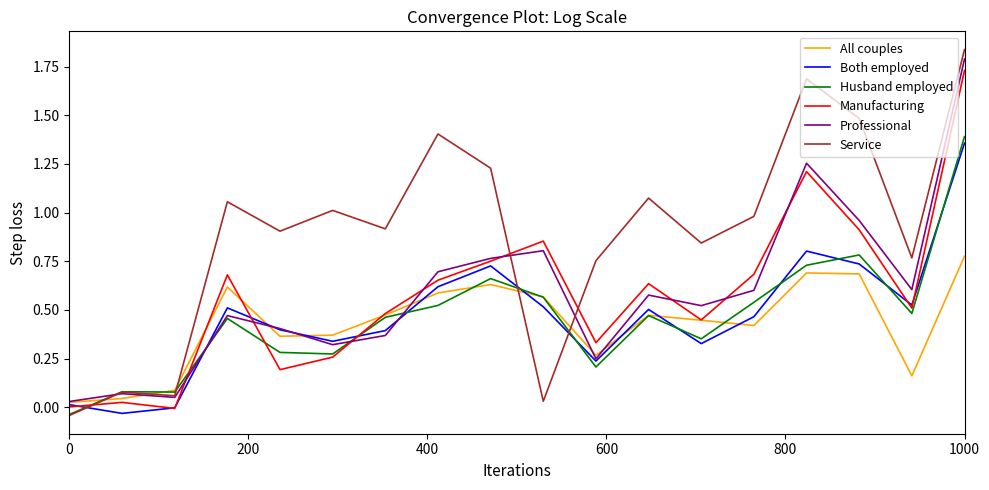

How many interior local valleys does the Service series have?

6